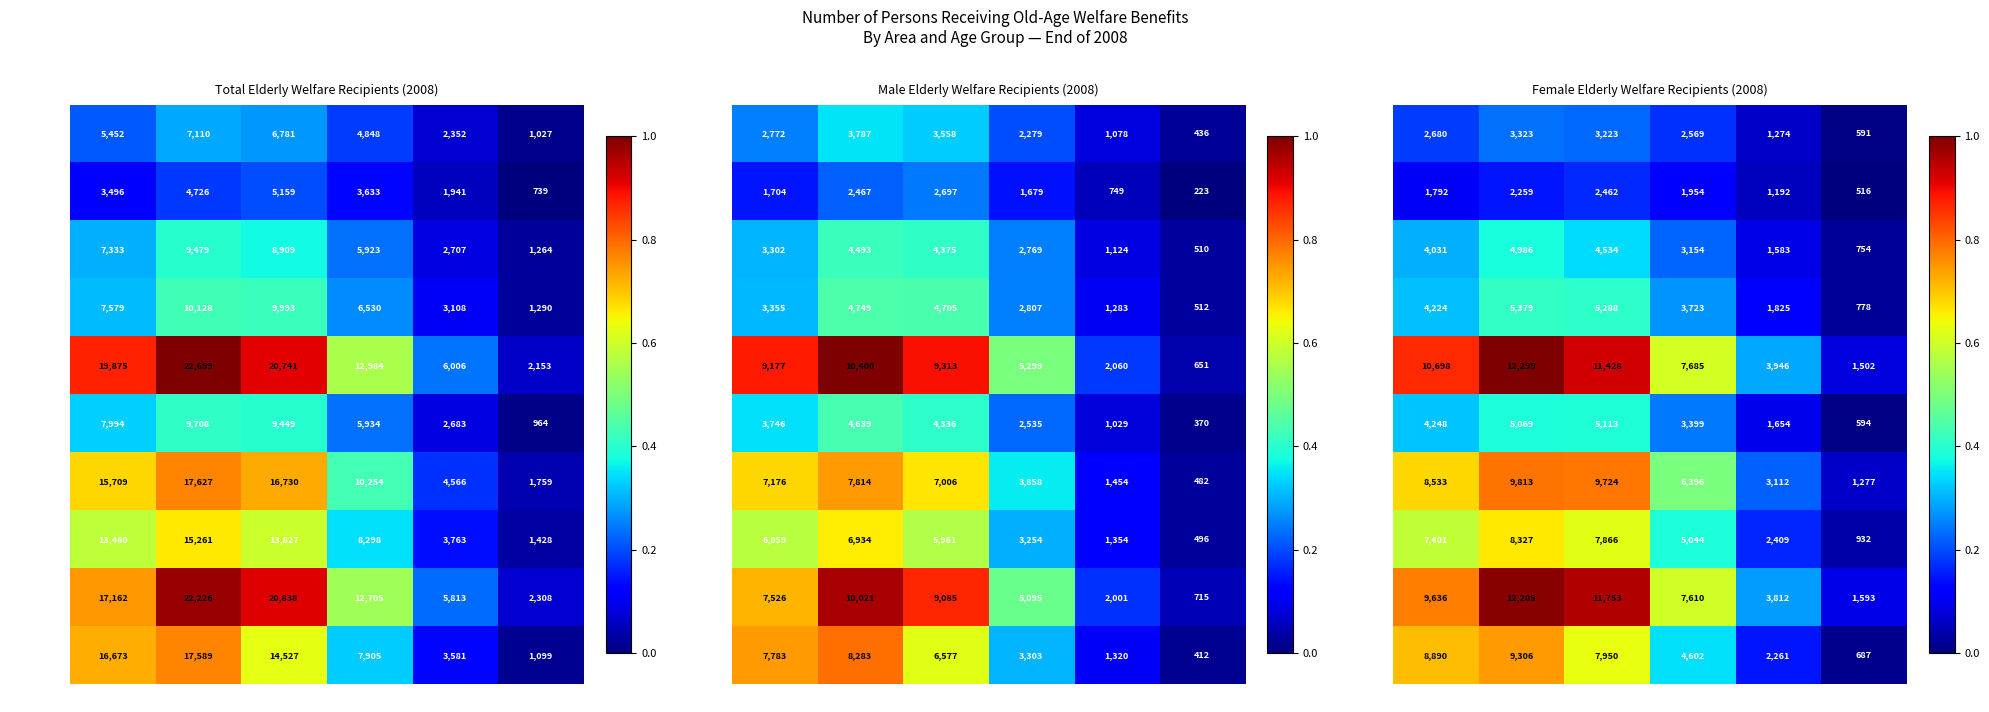

What is the difference between the maximum and second lowest values in the Yunlin series?

0.6